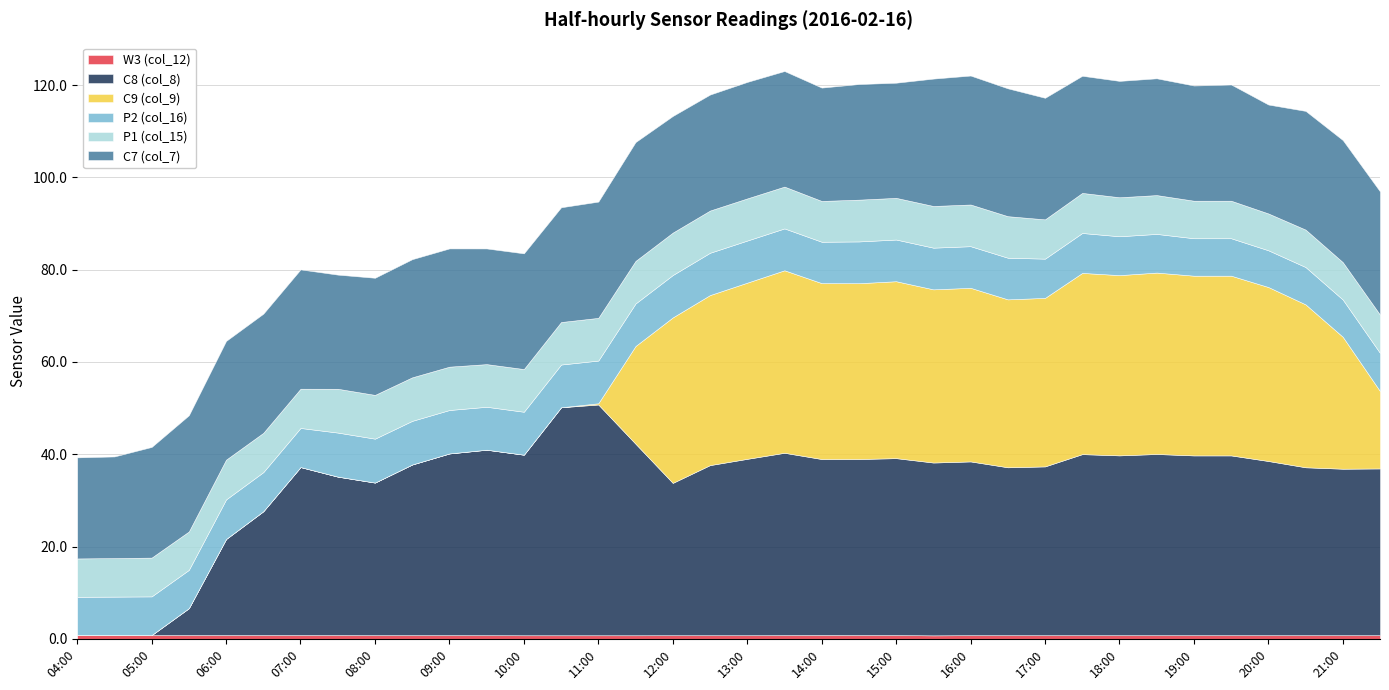

At 04:30, list the series in order from largest to smallest.

C7 (col_7), P1 (col_15), P2 (col_16), W3 (col_12), C8 (col_8), C9 (col_9)